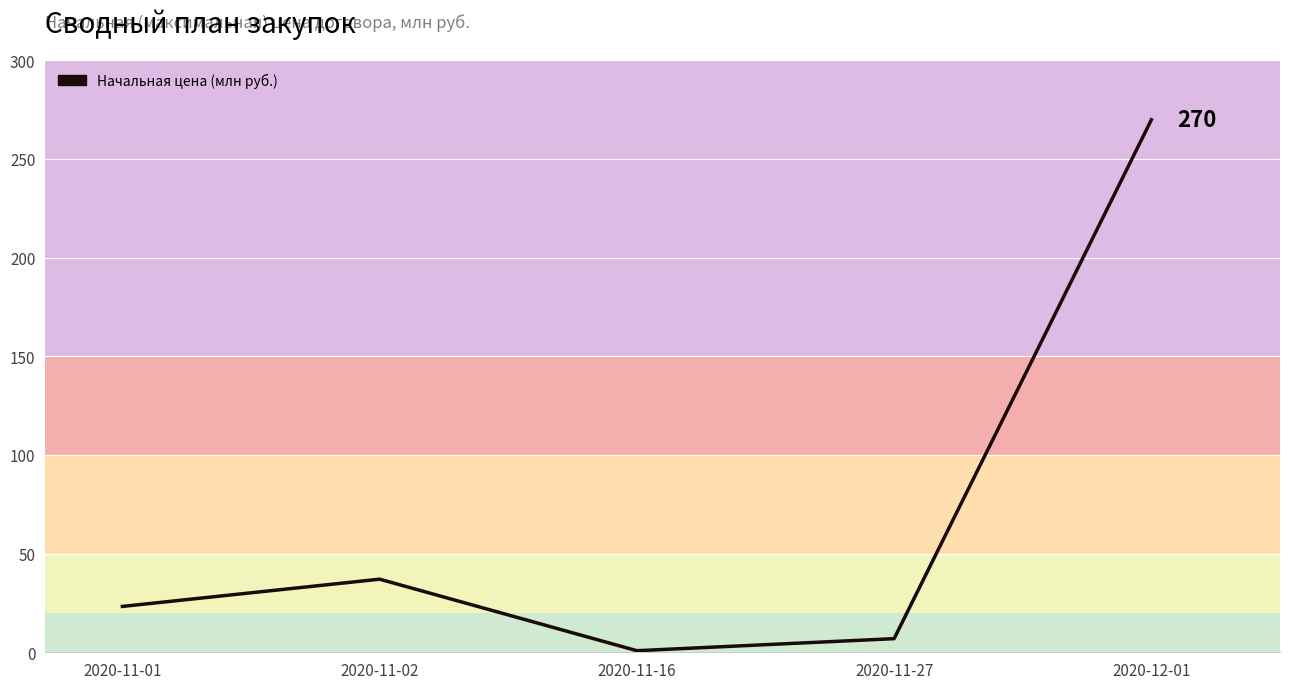

What is the change in value from 2020-11-01 to 2020-12-01?

+246.6